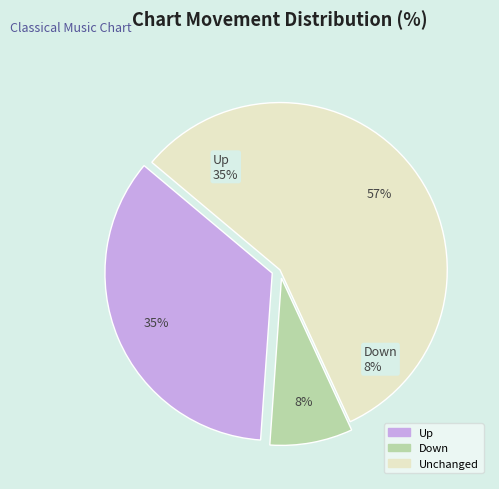

How much of the chart is everything except down?

92.0%